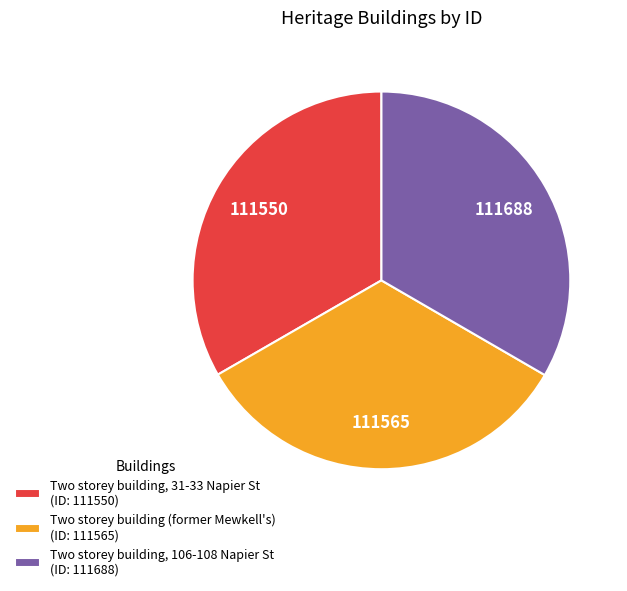

Is it true that Two storey building (former Mewkell's) is 33% of the pie?

True